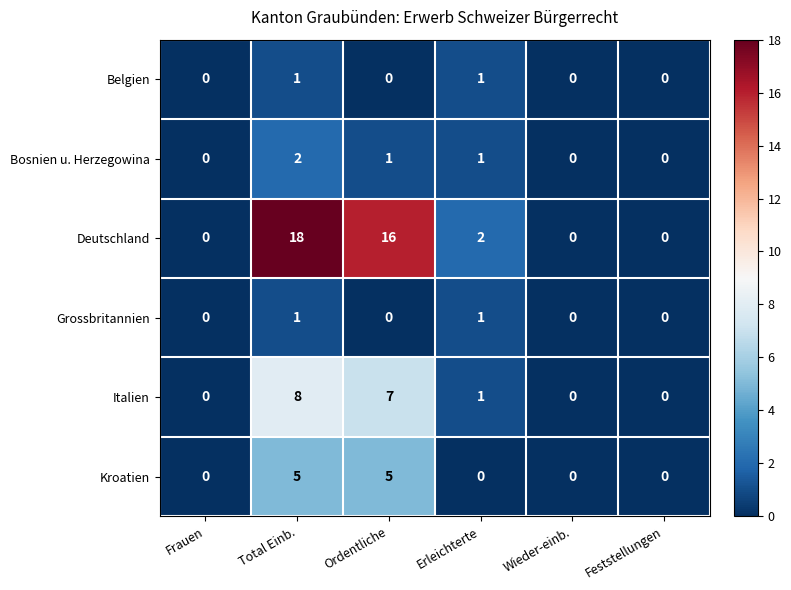

True or false: Belgien has a value of 0 at Frauen.

True